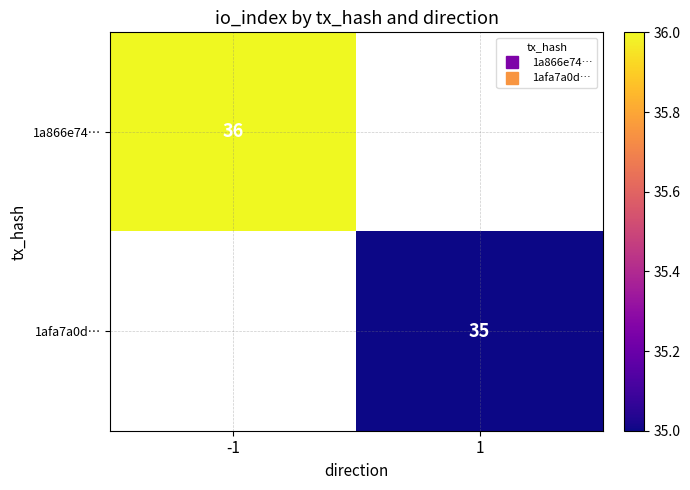

What is the maximum value for 1a866e74…?

36.0